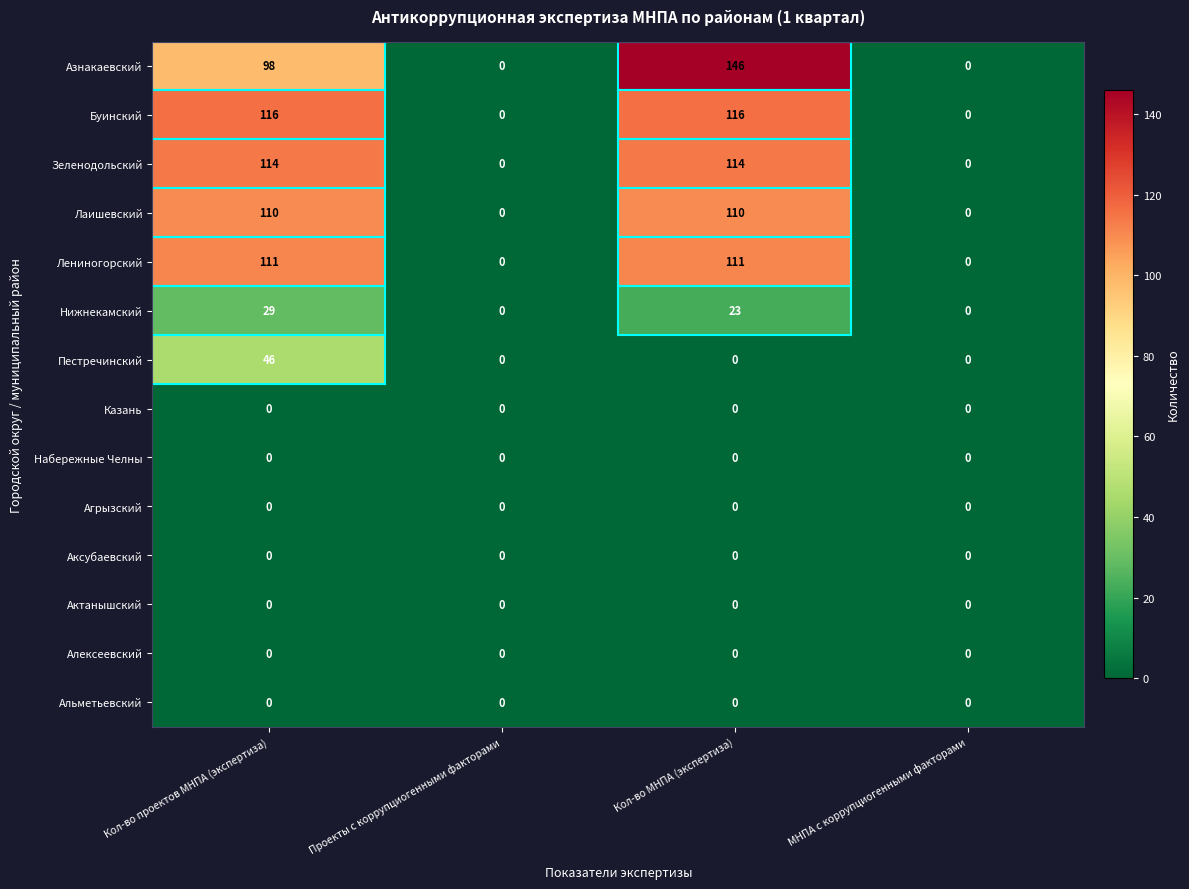

What is the highest value of the Азнакаевский series?

146